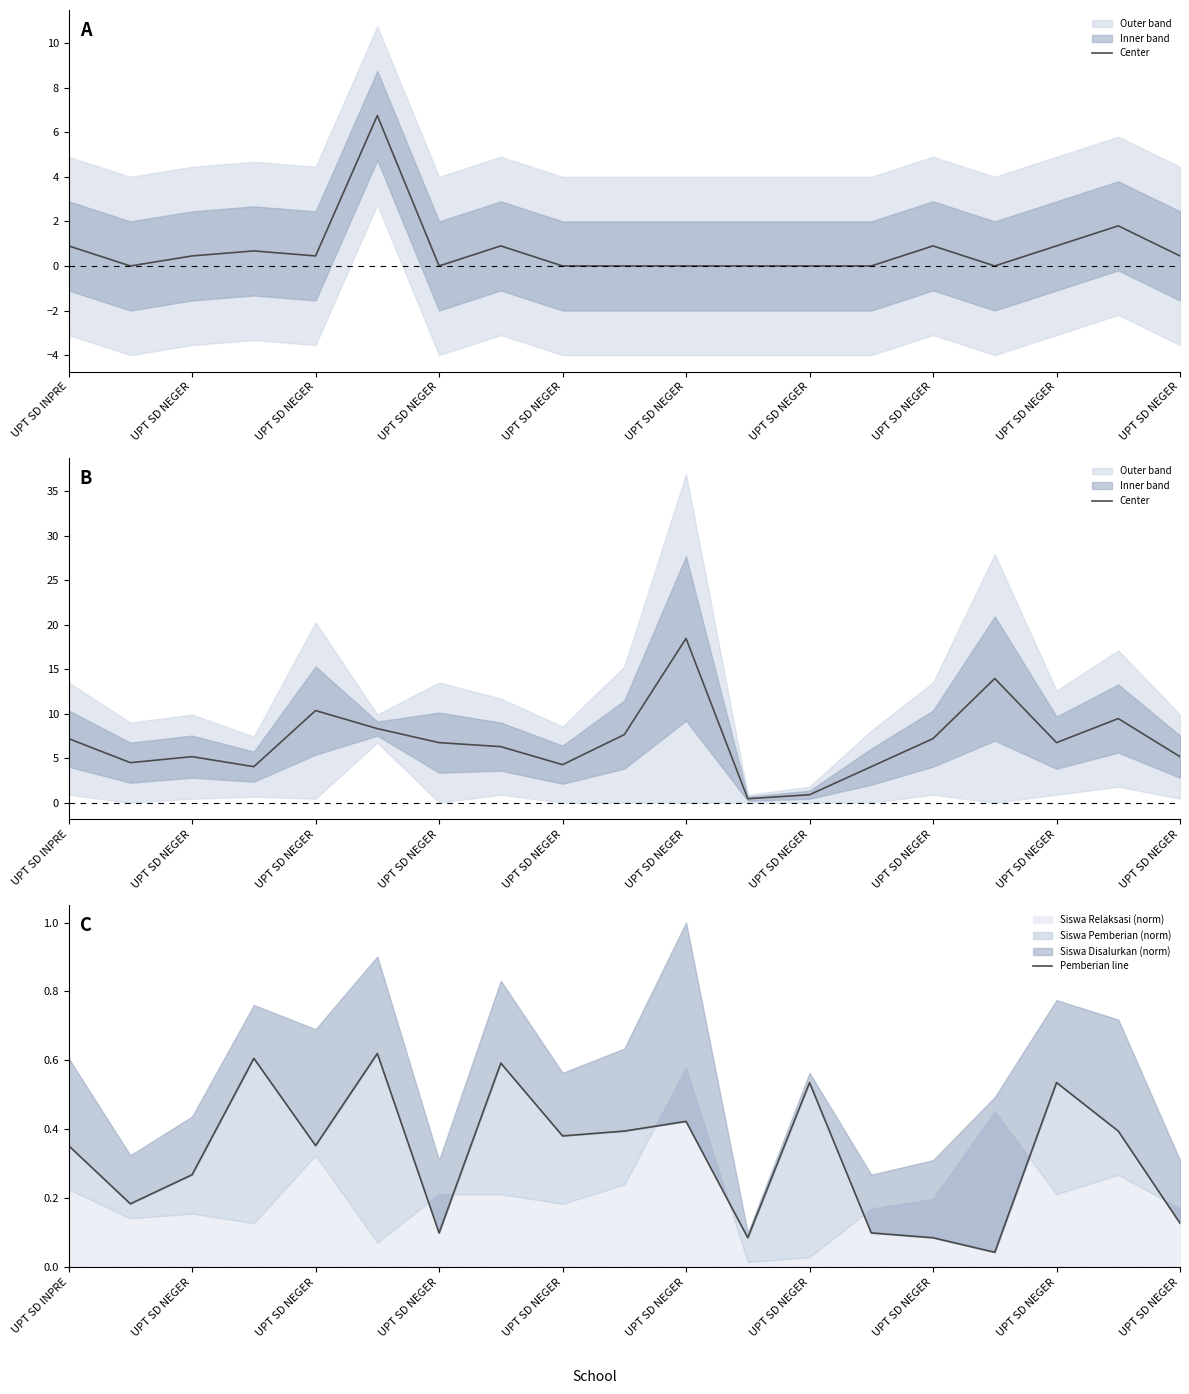

Where does the Center series first go above 6?

UPT SD INPRE